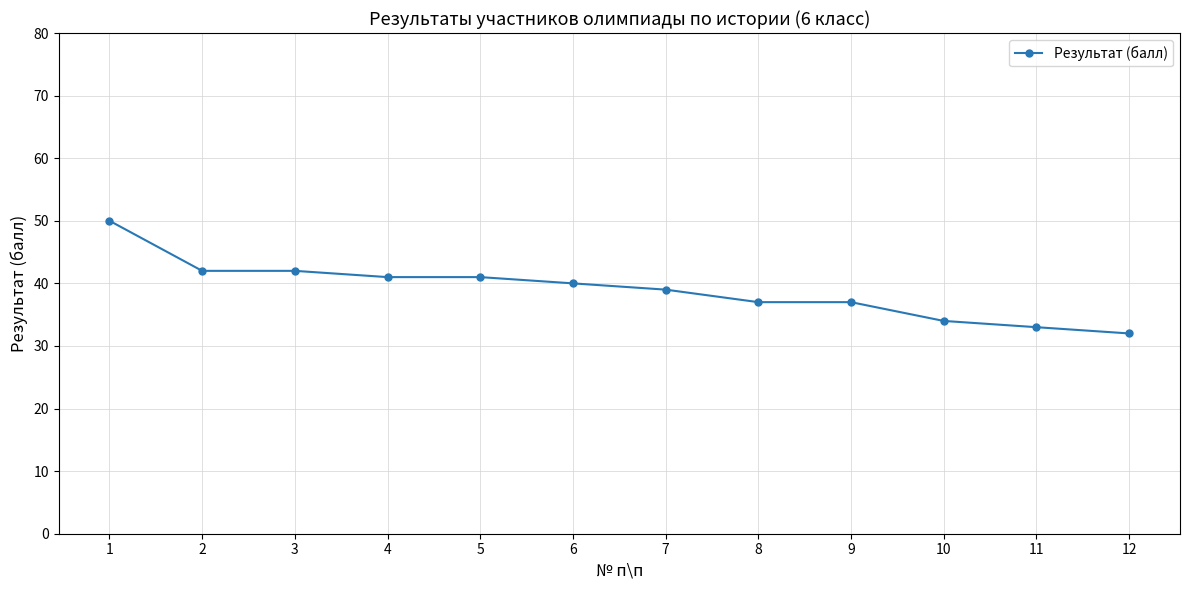

What is the value of the 6th point from the left?

40